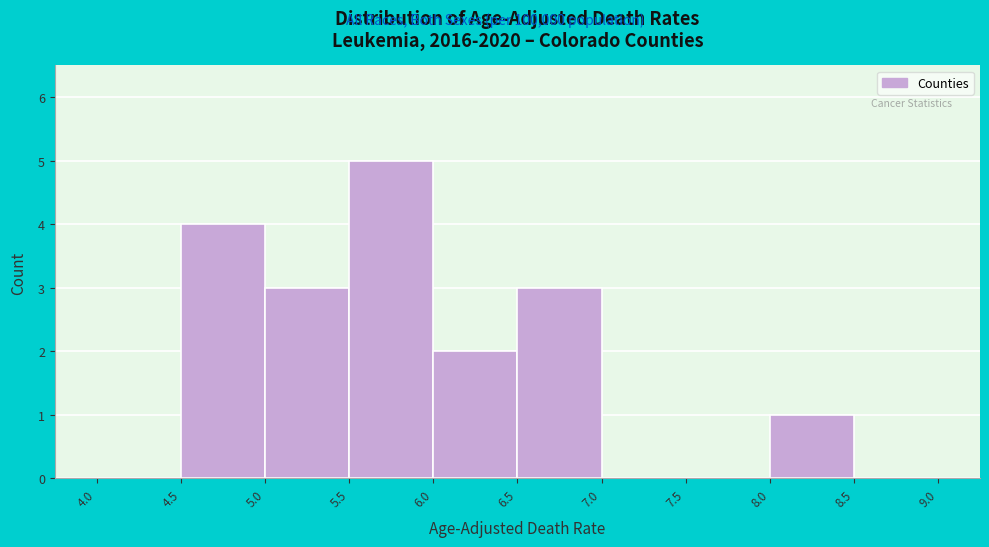

What is the height of the bar covering 4.5 to 5.0 on the x-axis? The values are not printed on the chart, so give them approximately, as read against the axis.

4